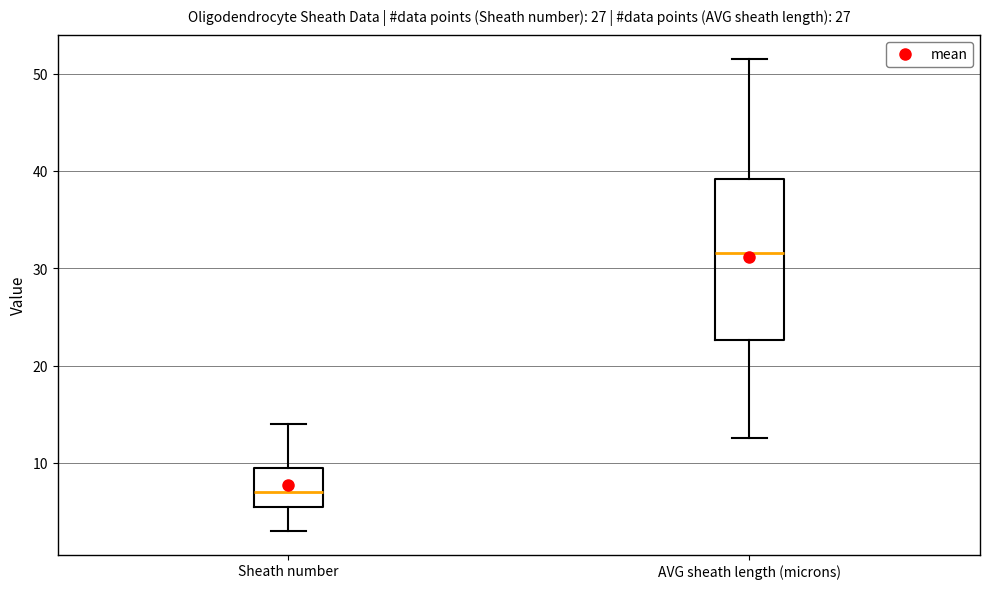

Where is the upper edge of the box for AVG sheath length (microns) on the y-axis? The values are not printed on the chart, so give them approximately, as read against the axis.

39